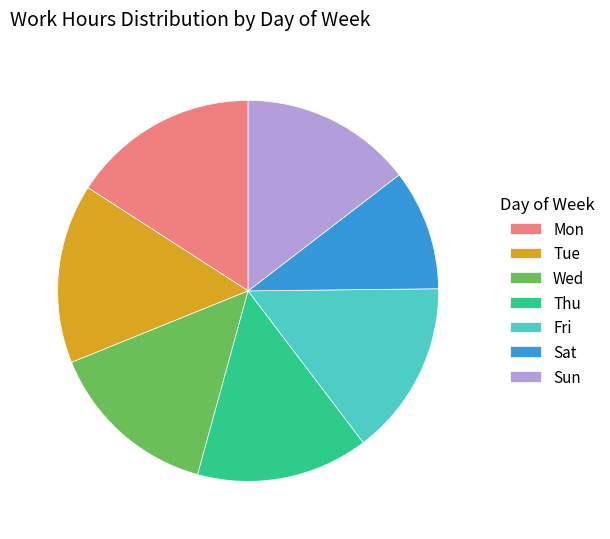

Is it true that Fri is 24% of the pie?

False